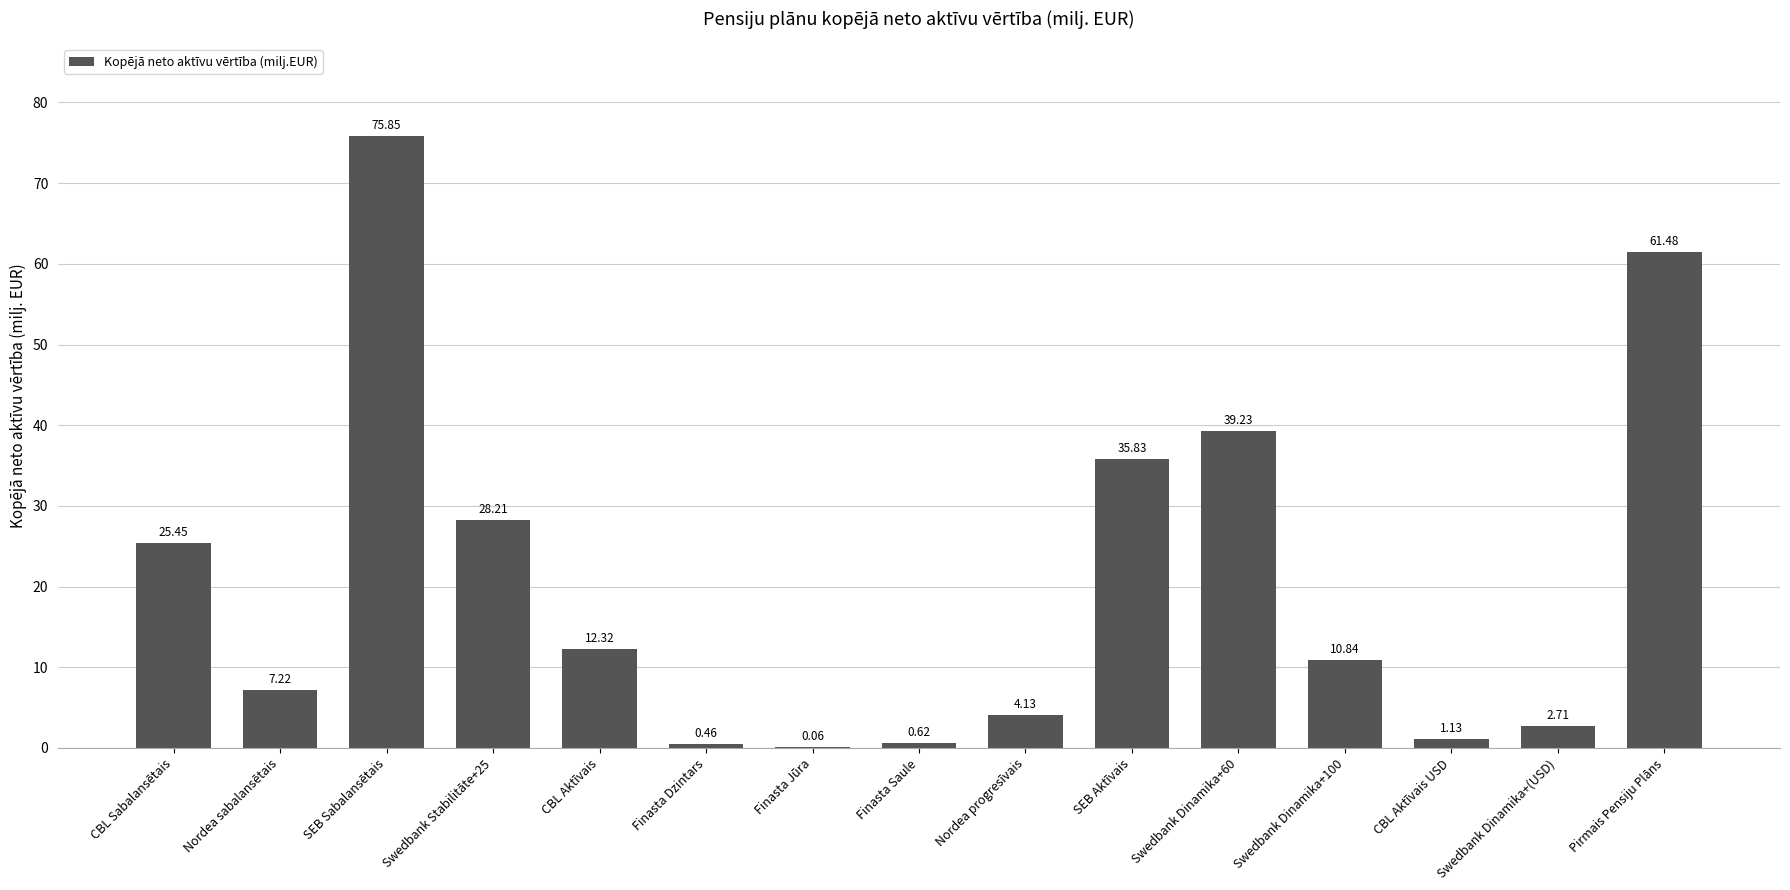

How many series are shown in this chart?

1